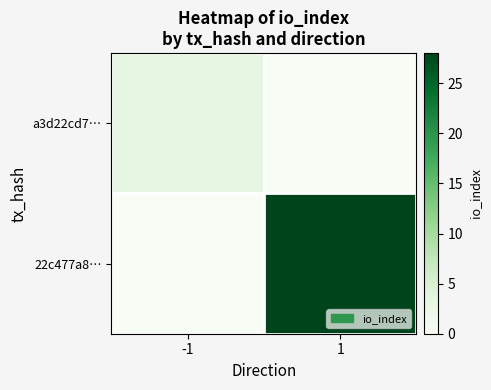

Which has a higher value, 1 or -1?

-1